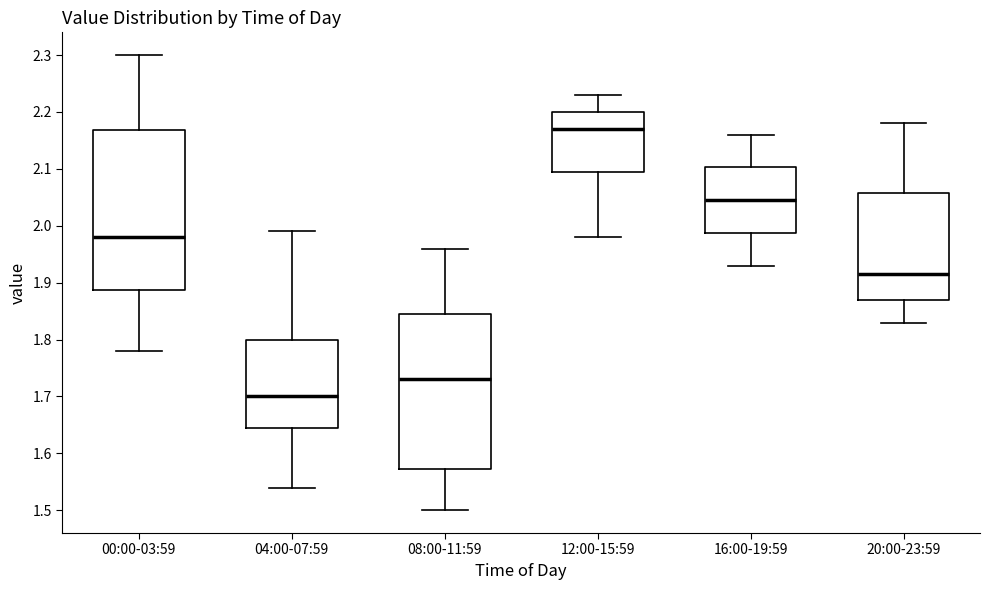

Reading left to right, read every box against the y-axis: the position of its median line, the range the box covers, and the ends of its whiskers. The values are not printed on the chart, so give them approximately, as read against the axis.

00:00-03:59: median 1.98, box 1.89 to 2.17, whiskers 1.78 to 2.30
04:00-07:59: median 1.70, box 1.65 to 1.80, whiskers 1.54 to 1.99
08:00-11:59: median 1.73, box 1.57 to 1.85, whiskers 1.50 to 1.96
12:00-15:59: median 2.17, box 2.10 to 2.20, whiskers 1.98 to 2.23
16:00-19:59: median 2.05, box 1.99 to 2.10, whiskers 1.93 to 2.16
20:00-23:59: median 1.92, box 1.87 to 2.06, whiskers 1.83 to 2.18